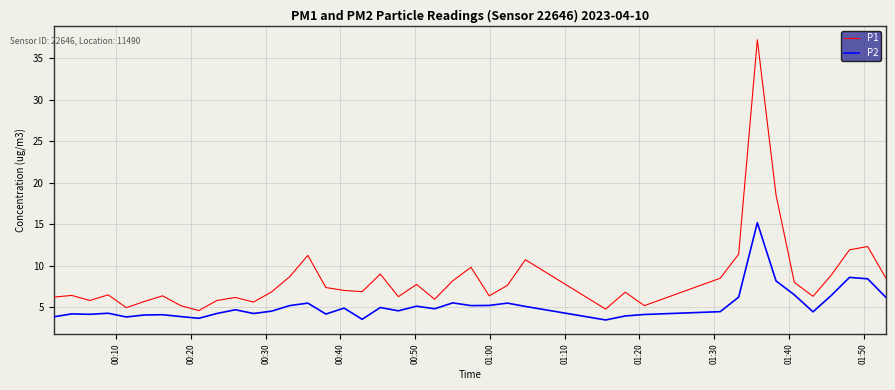

Which series has the largest total across all categories?

P1